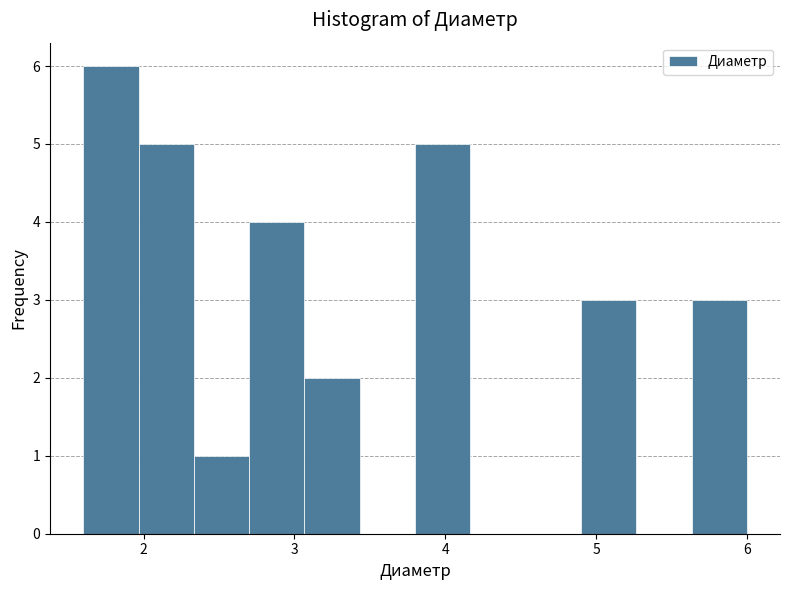

Read against the x-axis, roughly where is the centre of the tallest bar?

1.8